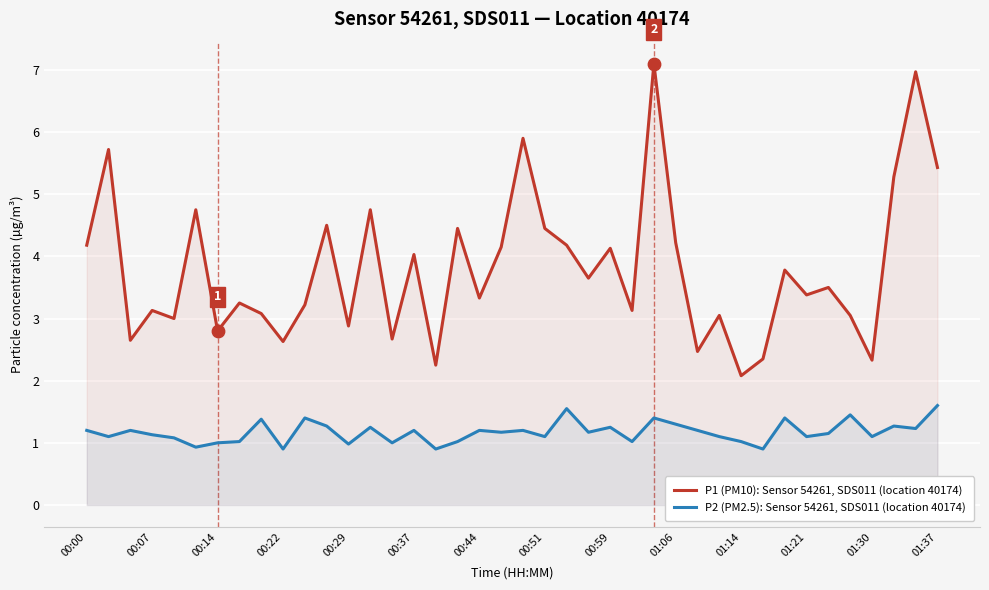

What is the total value across all series at 00:29?

3.9